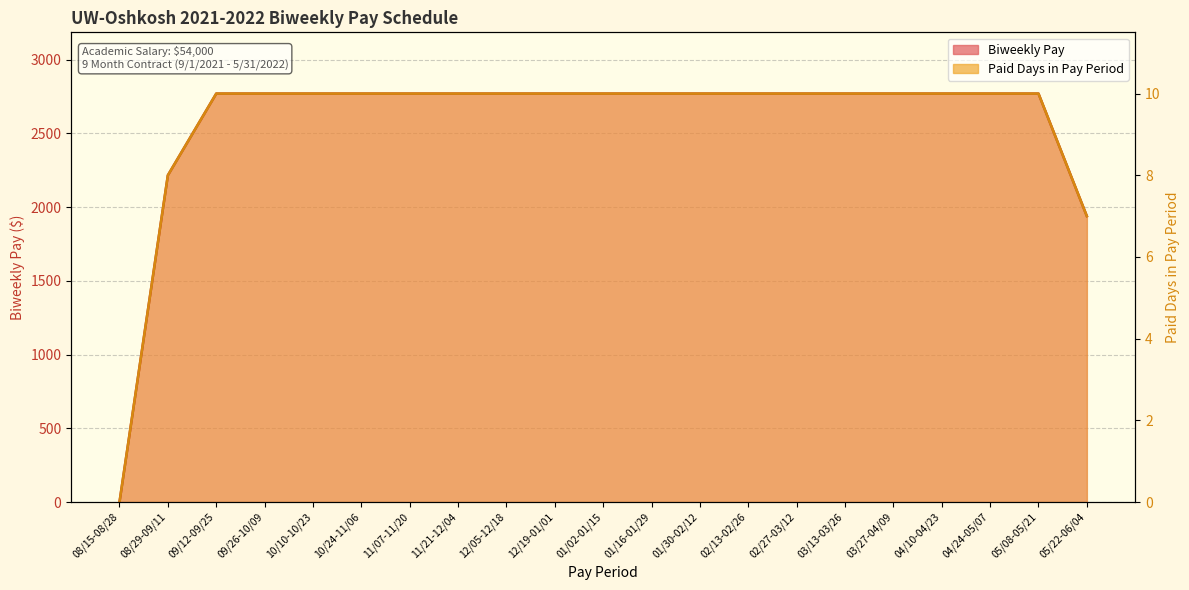

The value of Biweekly Pay at 01/16-01/29 is 2769.2. True or false?

True